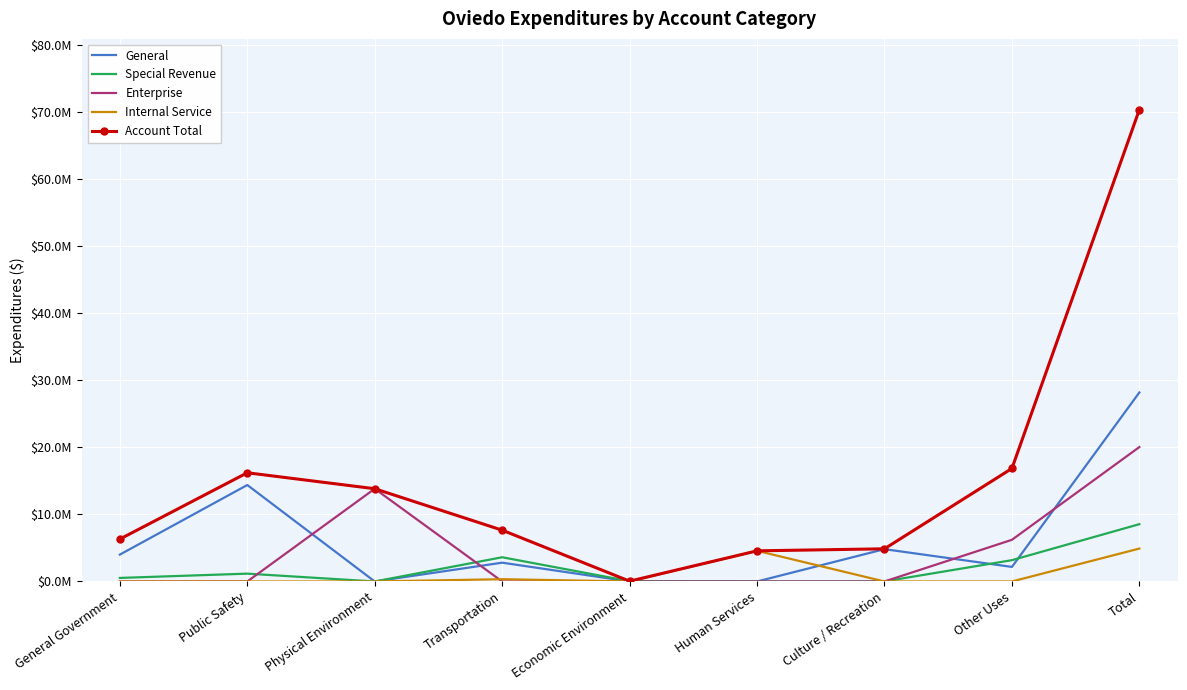

Reading right to left, list all the values displayed in this chart.

General: 28196147	2171925	4820303	0	0	2805905	0	14390090	4007924
Special Revenue: 8548289	3178433	12700	0	46546	3612505	0	1168258	529847
Enterprise: 20050073	6214790	0	0	0	0	13835283	0	0
Internal Service: 4910477	0	0	4570569	0	339908	0	0	0
Account Total: 70377901	16859134	4875002	4570569	46546	7652028	13835283	16216234	6323105